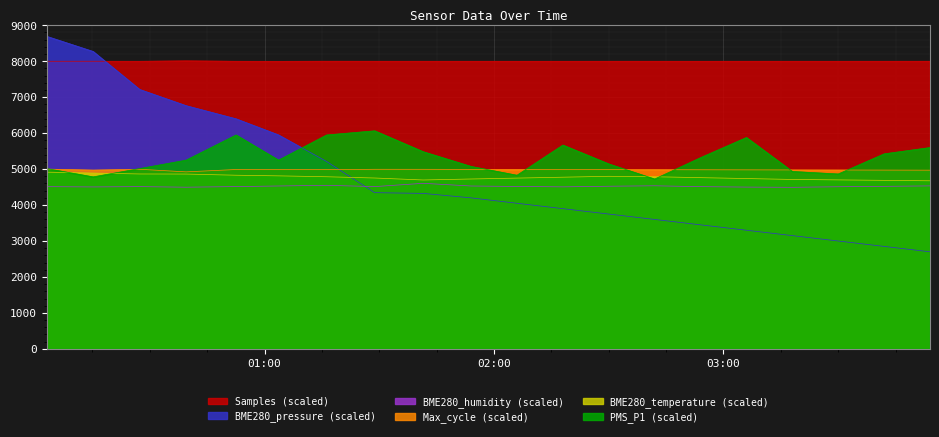

How many lines are shown in the chart?

6